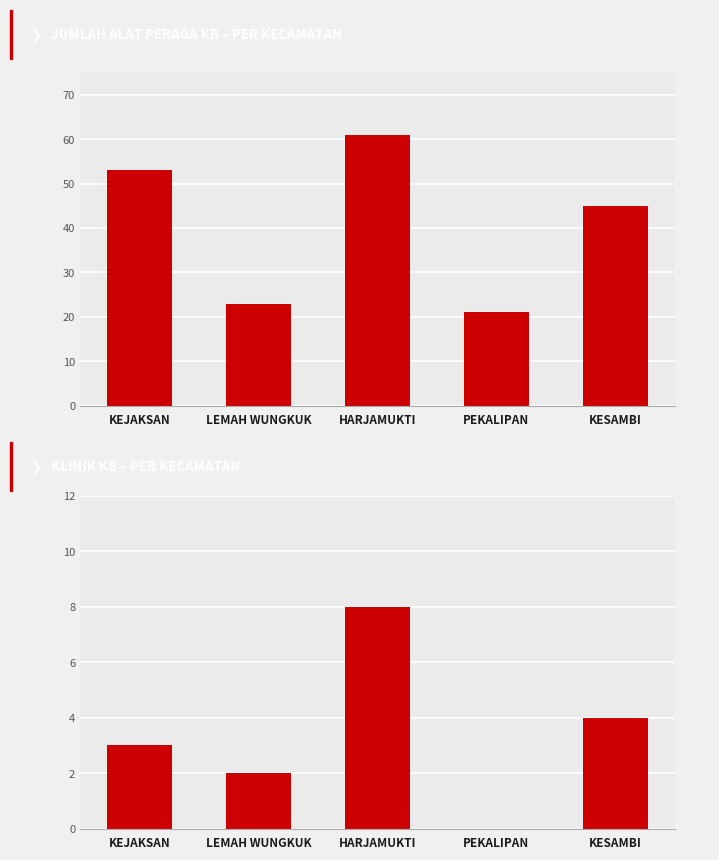

Reading left to right, list all the values displayed in this chart.

Jumlah Alat Peraga KB: 53	23	61	21	45
Unit Pelayanan KB (Klinik KB): 3	2	8	0	4